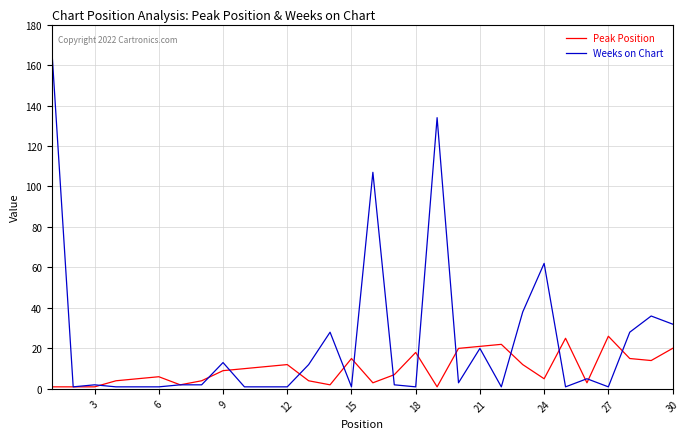

Which series has the largest total across all categories?

Weeks on Chart